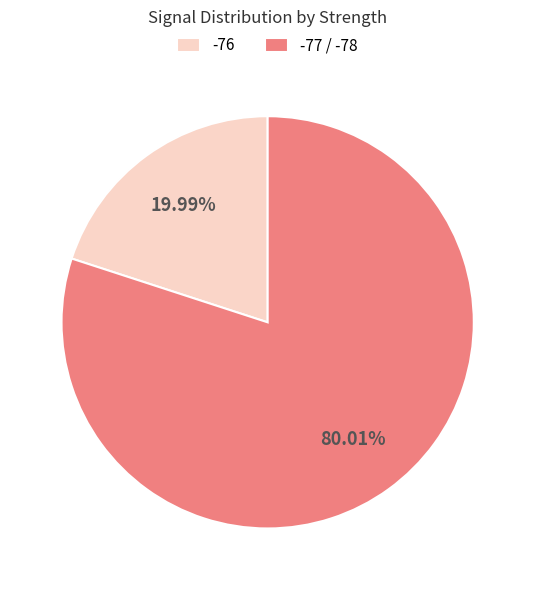

Which slice is the smallest?

-76